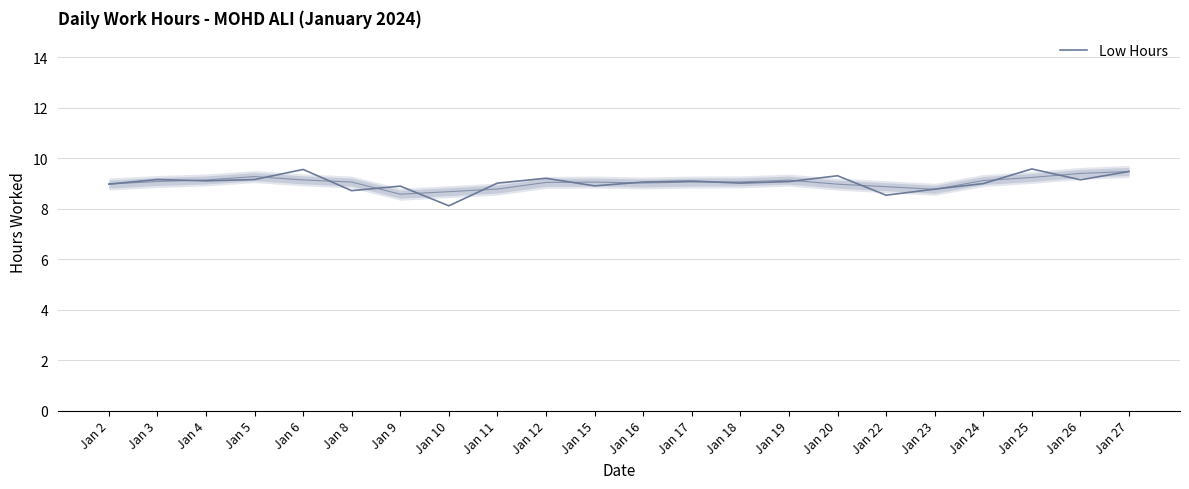

At which label does the data first exceed 9?

Jan 3